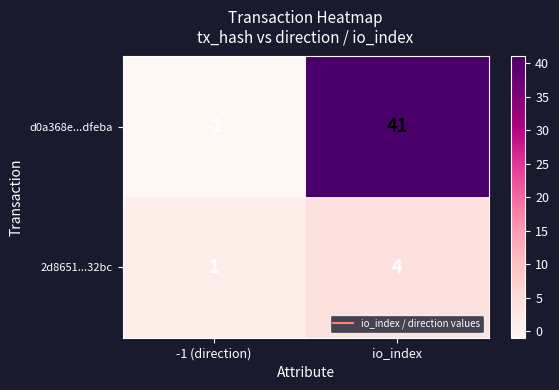

At which category does the chart reach its minimum across all series?

-1 (direction)